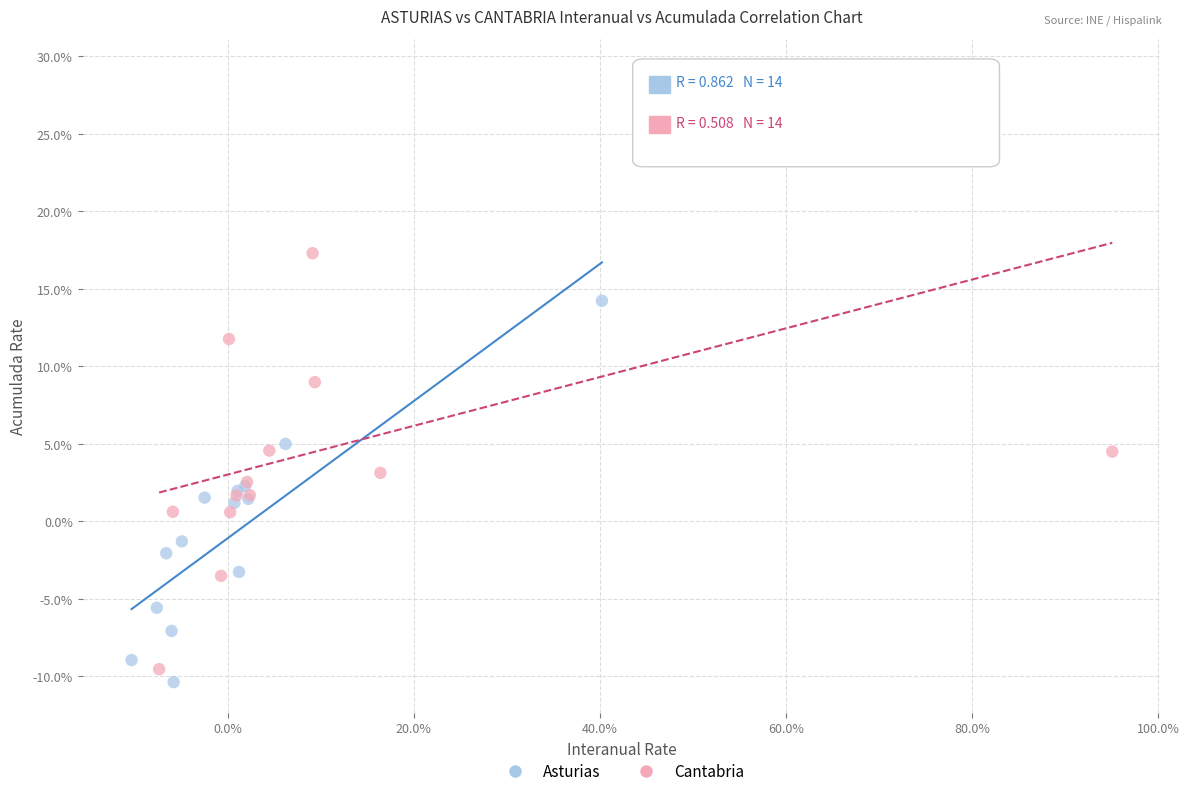

What are all the series names shown in the legend?

Asturias, Cantabria